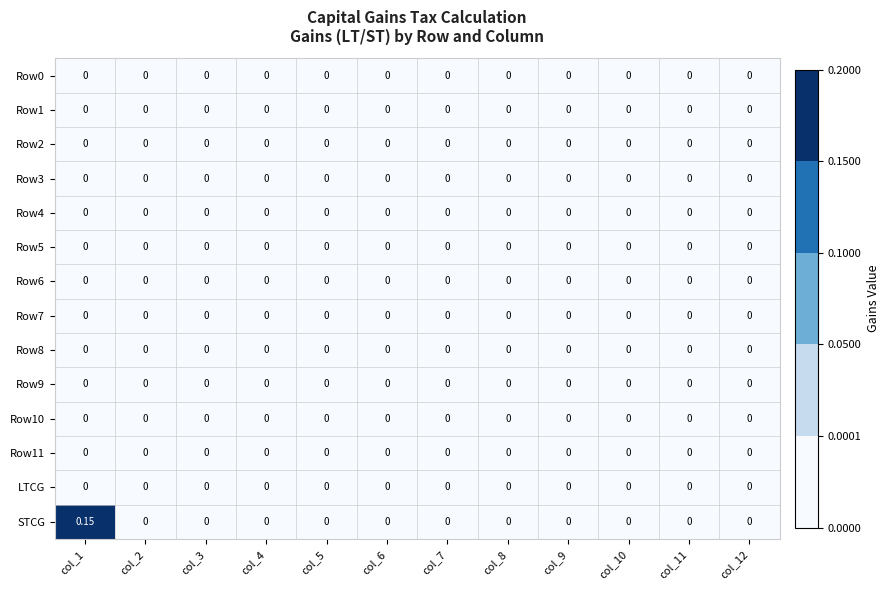

Which series has the widest spread of values?

STCG